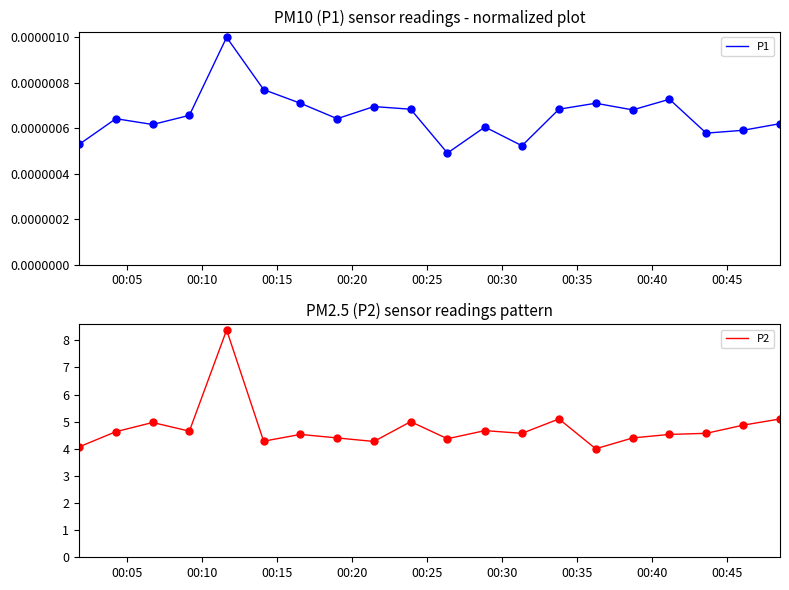

What is the minimum value for P2?

4.0